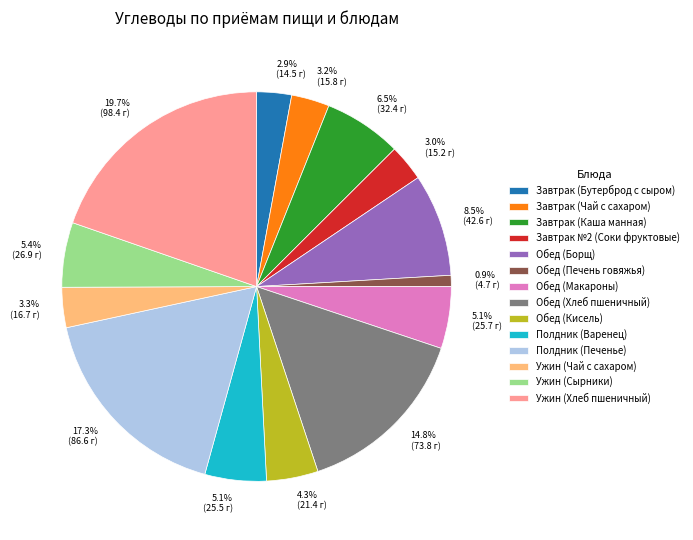

Approximately how many times larger is the value at Полдник (Варенец) compared to Обед (Кисель)?

1.2